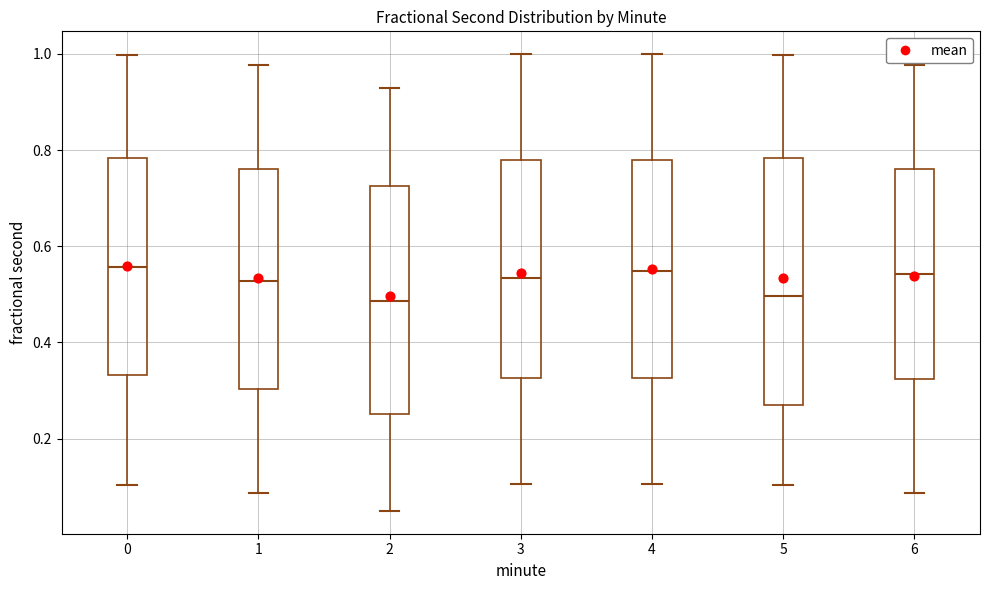

Comparing the boxes themselves (not the whiskers), which one is the tallest?

5